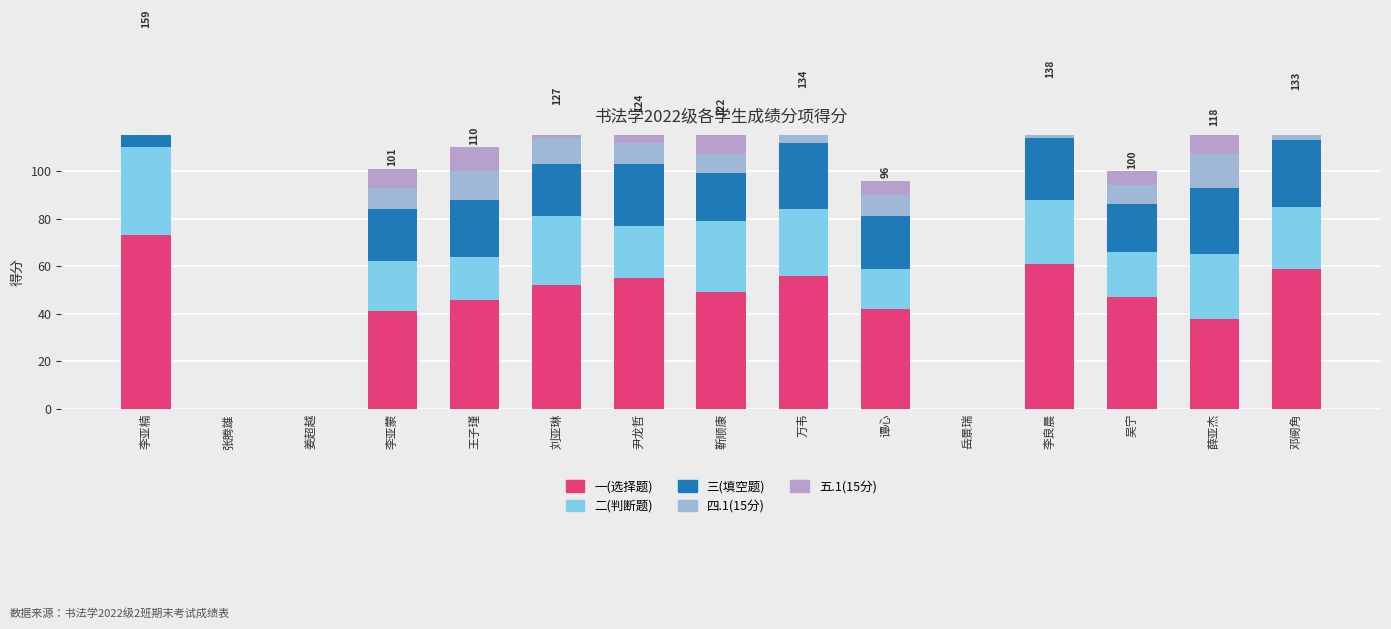

What is the sum of the 二(判断题) values at 靳顺康 and 李亚蒙?

51